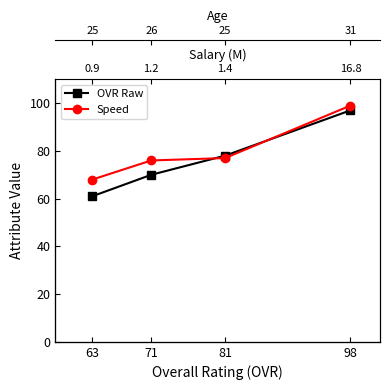

What is the value of the OVR Raw point at the 4th from the left?

97